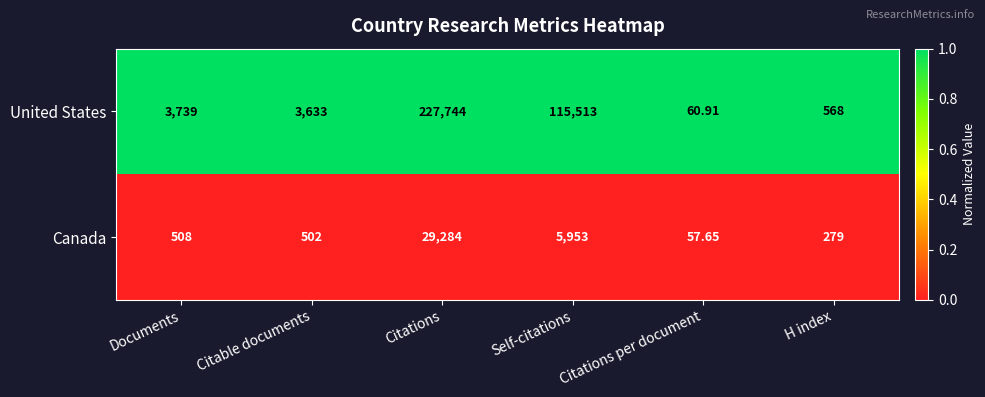

What is the difference between the highest and lowest values at Documents?

3231.0